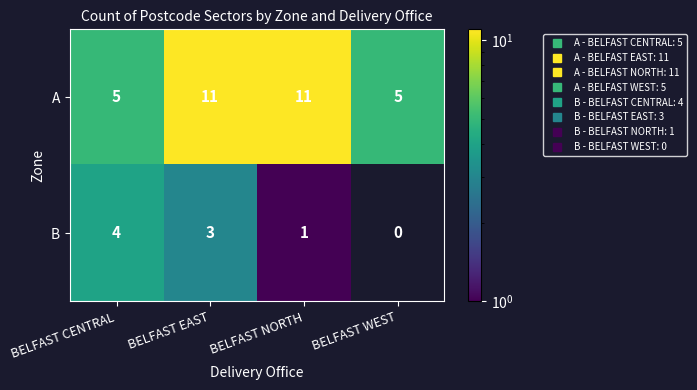

What is the average value of the A series?

8